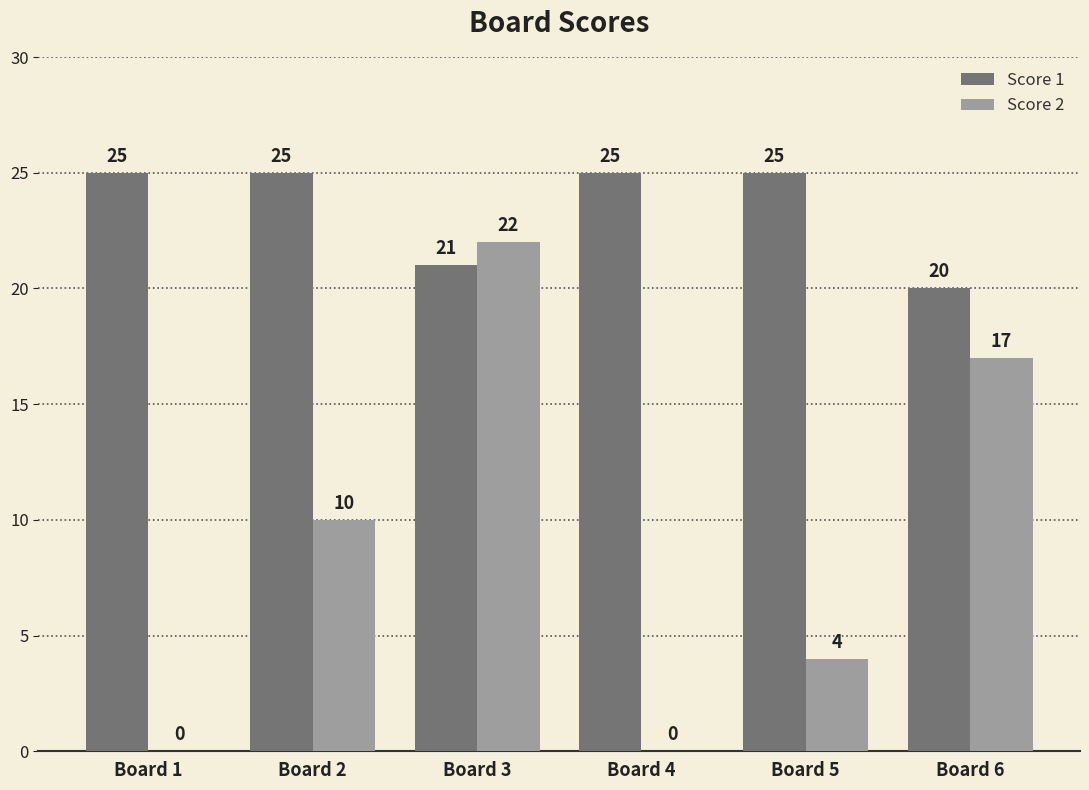

What is the sum of the Score 1 values at Board 6 and Board 2?

45